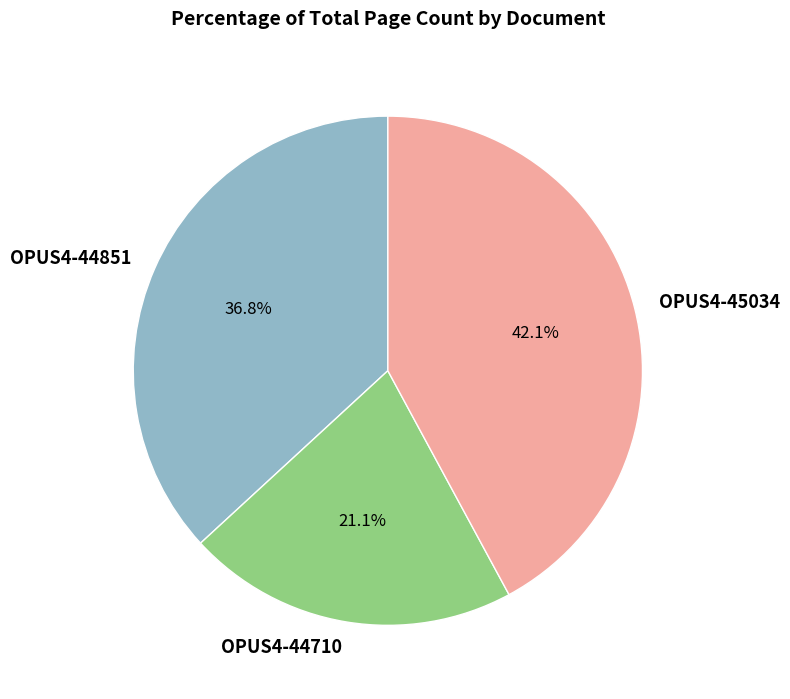

Rank the categories by value from highest to lowest.

OPUS4-45034, OPUS4-44851, OPUS4-44710